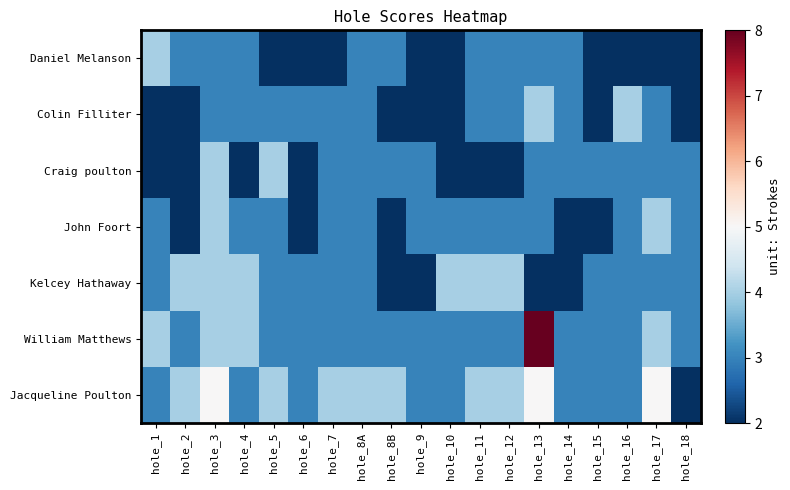

List the series in order of their peak value, lowest first.

Daniel Melanson, Colin Filliter, Craig poulton, John Foort, Kelcey Hathaway, Jacqueline Poulton, William Matthews